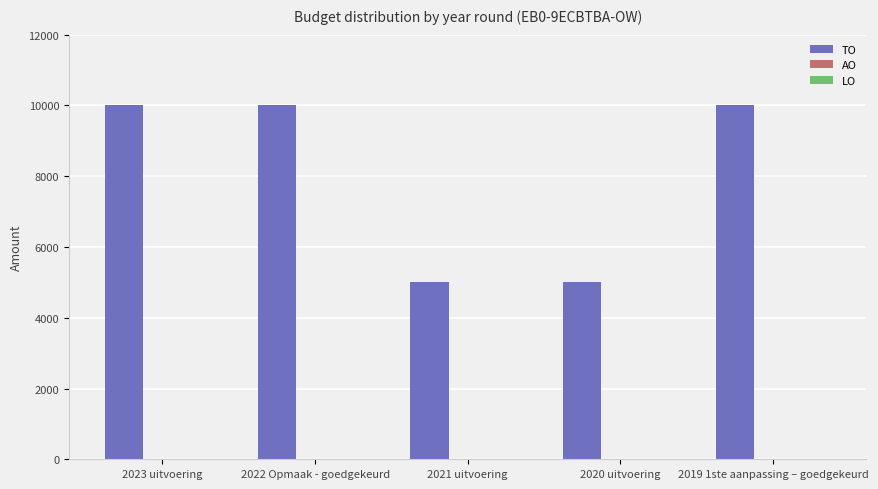

What is the label of the 3rd bar from the right?

2021 uitvoering